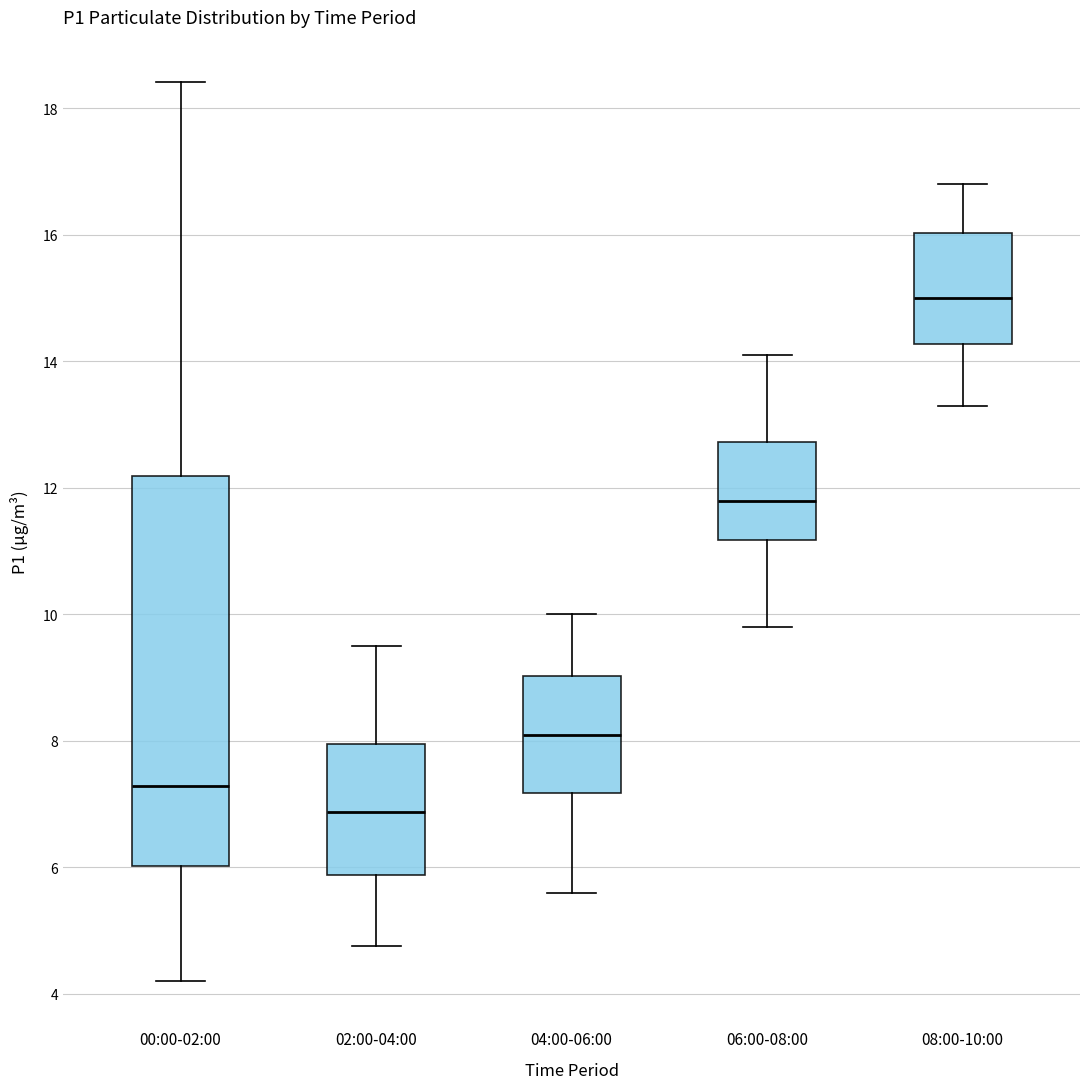

Where does the lower whisker of the box for 08:00-10:00 end on the y-axis? The values are not printed on the chart, so give them approximately, as read against the axis.

13.4